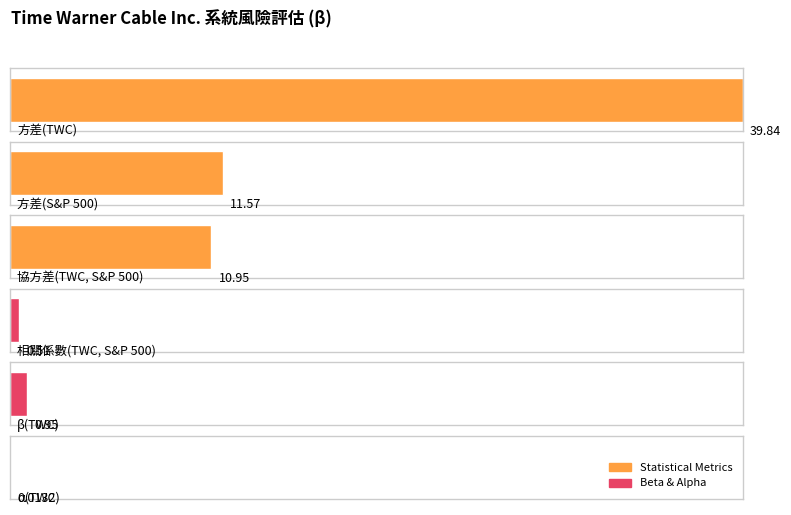

What is the approximate value at 方差(TWC)?

39.8